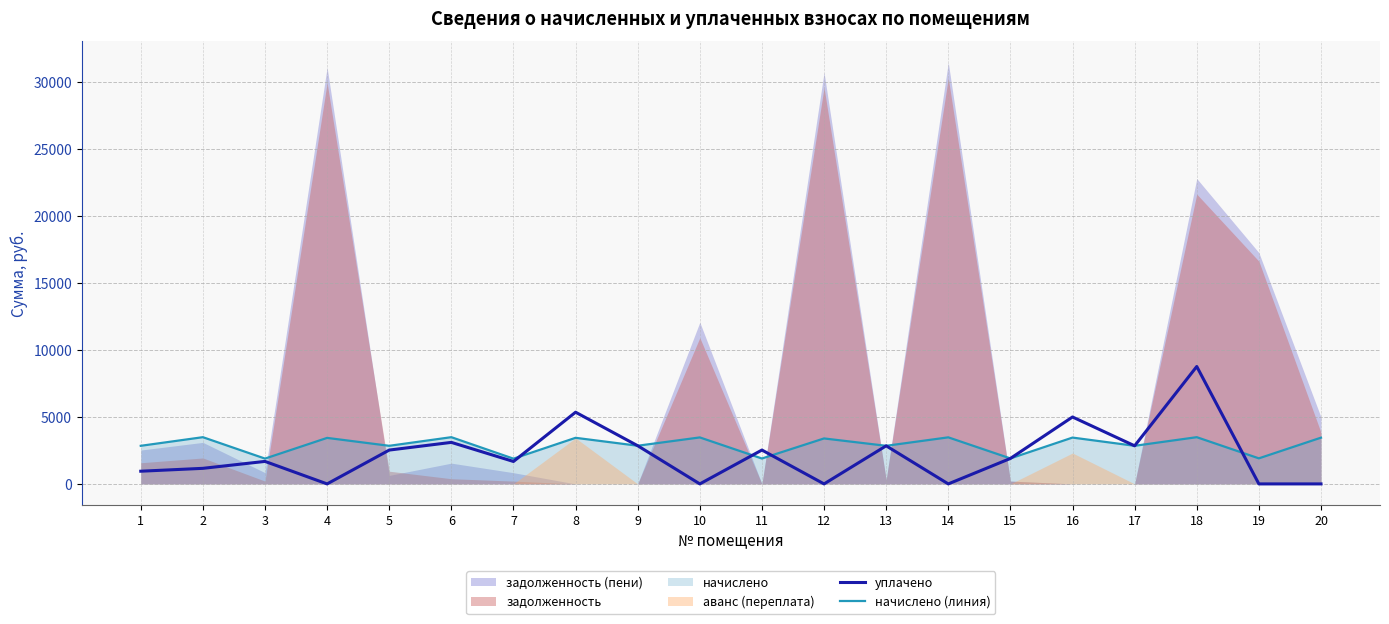

How many values in the начислено (линия) series exceed 3393?

9